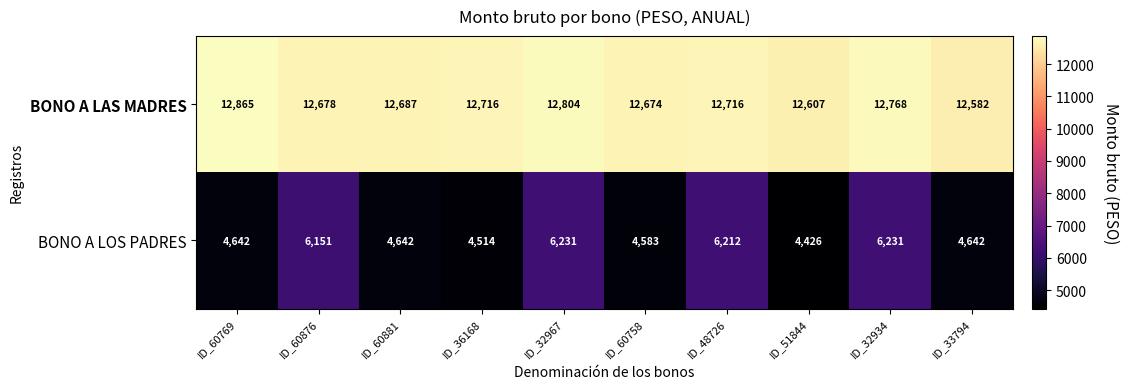

Rank the series by their average value, from lowest to highest.

BONO A LOS PADRES, BONO A LAS MADRES